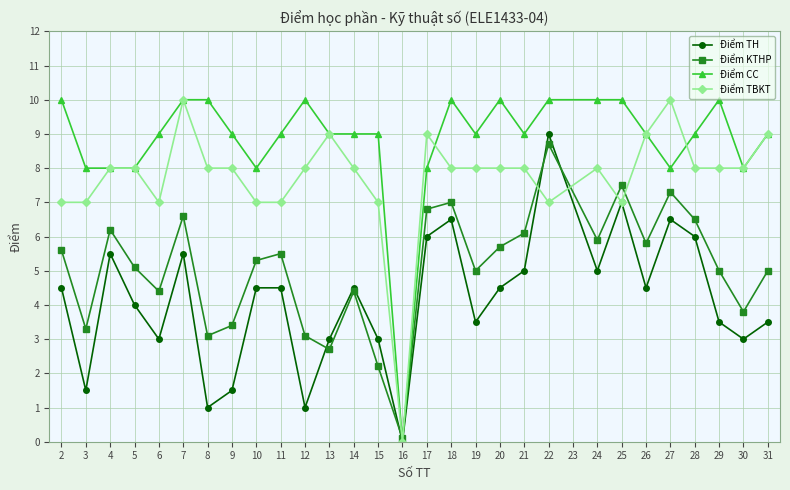

What is the approximate value of Điểm TH at 13?

3.0